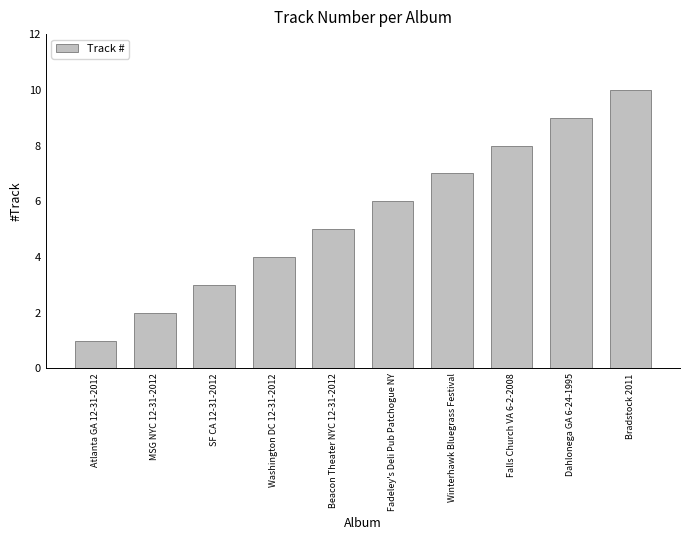

What position from the right is Dahlonega GA 6-24-1995?

2